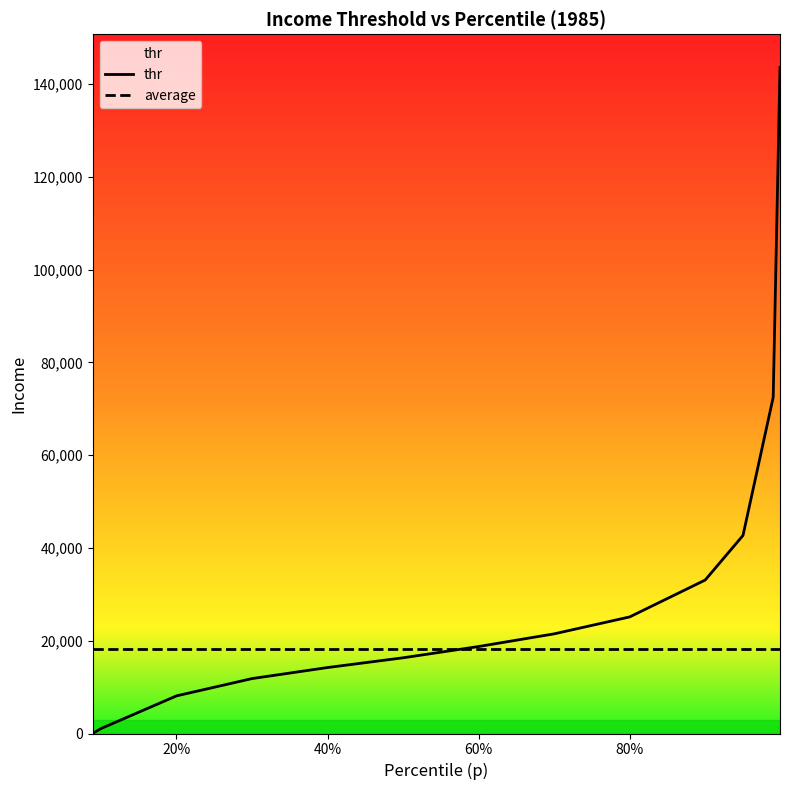

Which series has the largest range (max minus min)?

thr